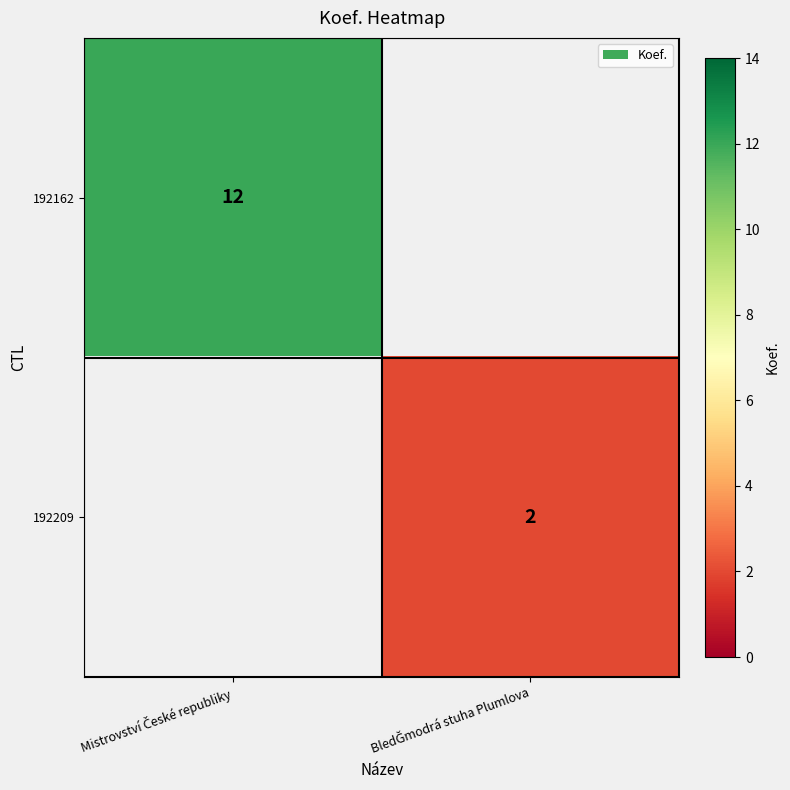

What is the maximum value for 192162?

12.0